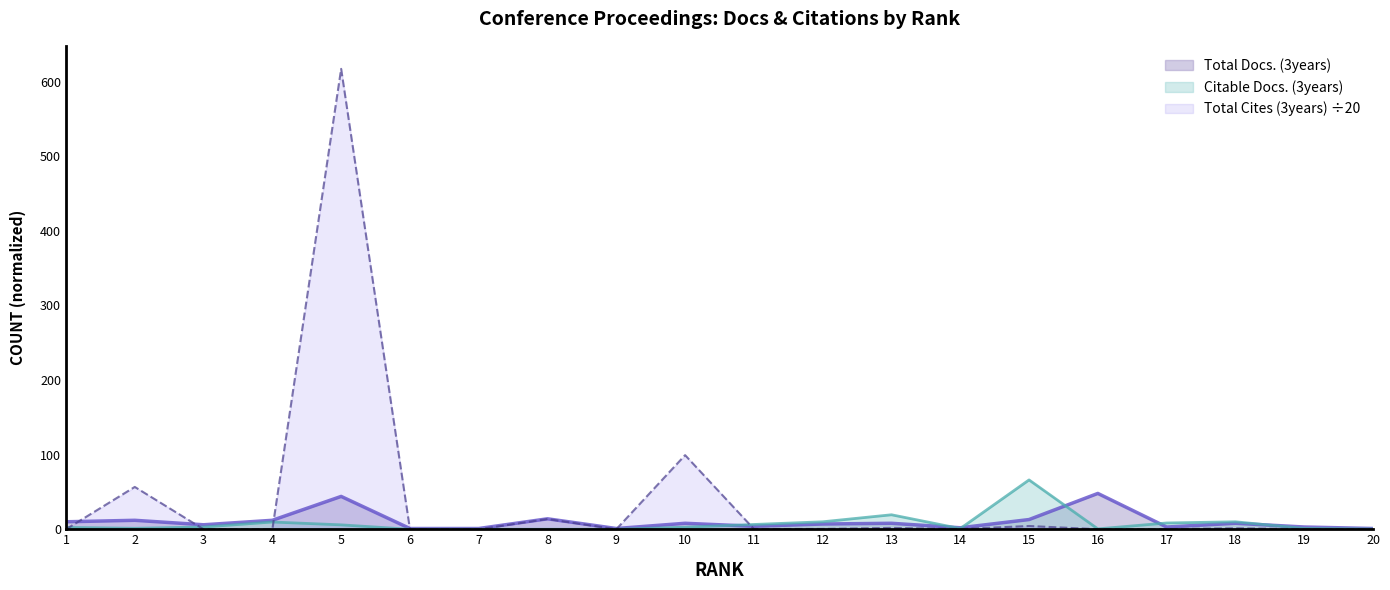

True or false: Citable Docs. (3years) and Total Docs. (3years) cross at least once.

True